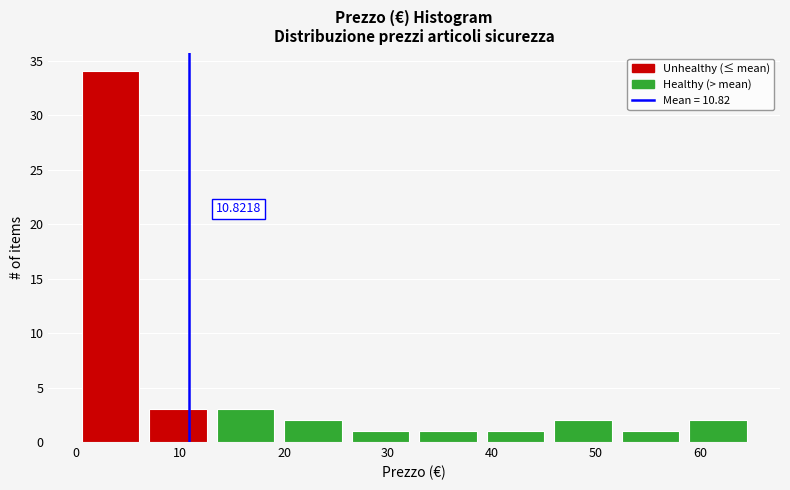

Over which range of the x-axis is the bar tallest?

0 to 7